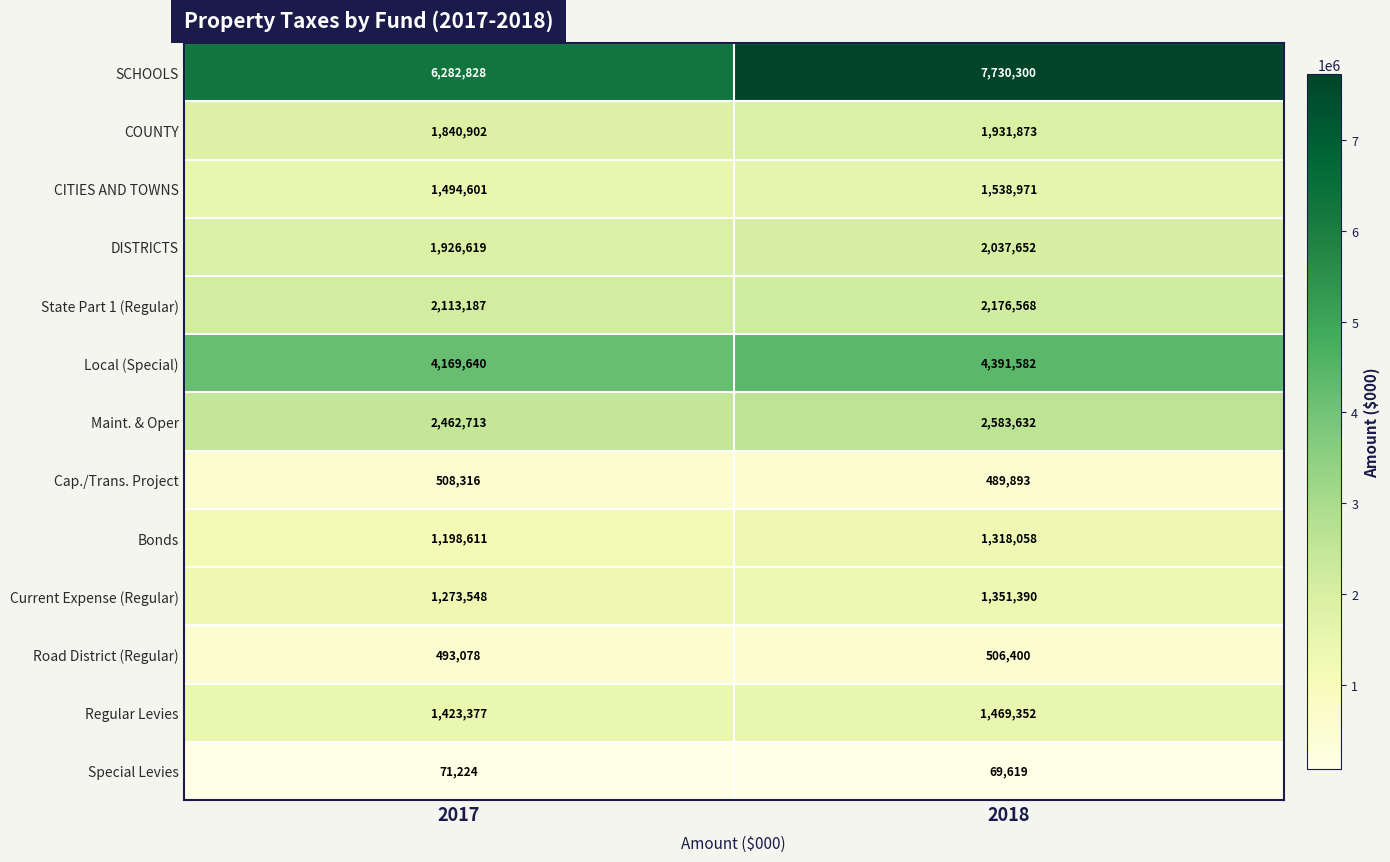

What is the difference between the Regular Levies values at 2017 and 2018?

45975